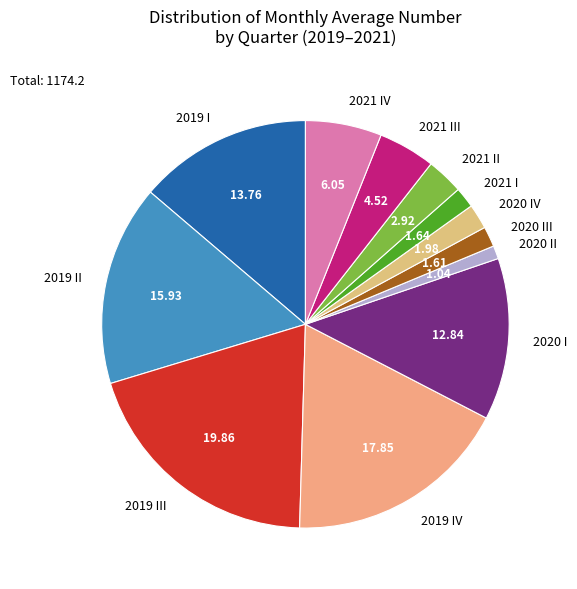

Which has a higher value, 2019 I or 2020 II?

2019 I